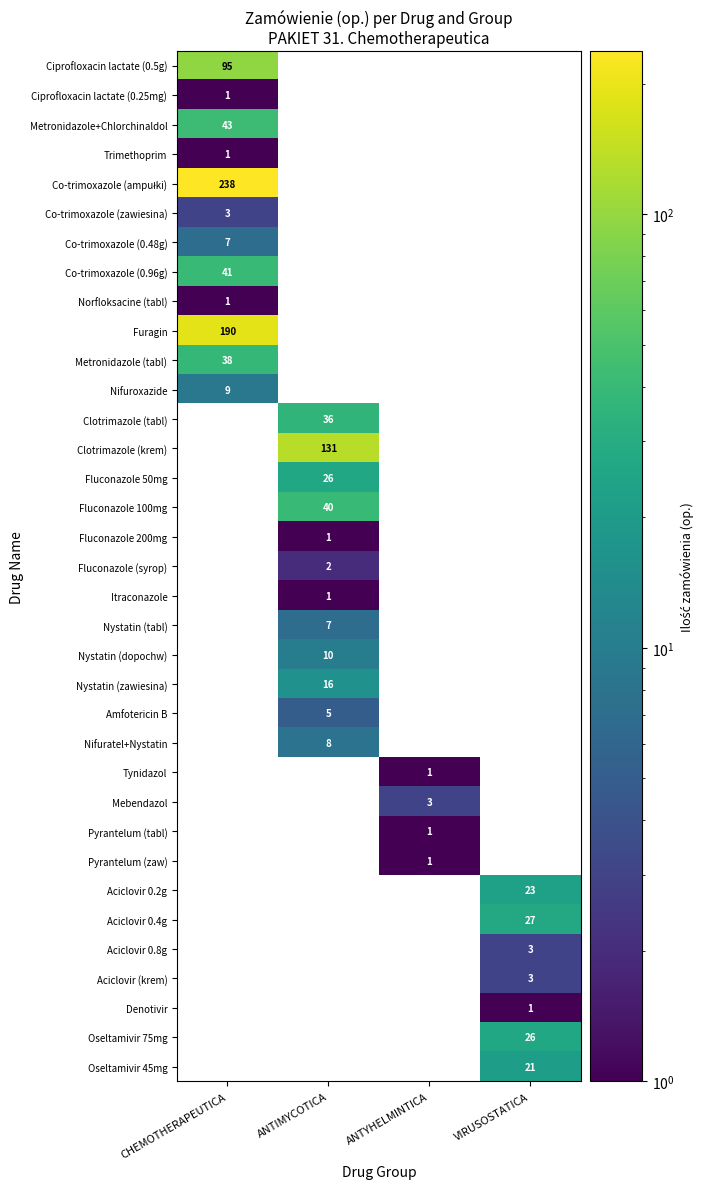

How many series are shown in this chart?

35